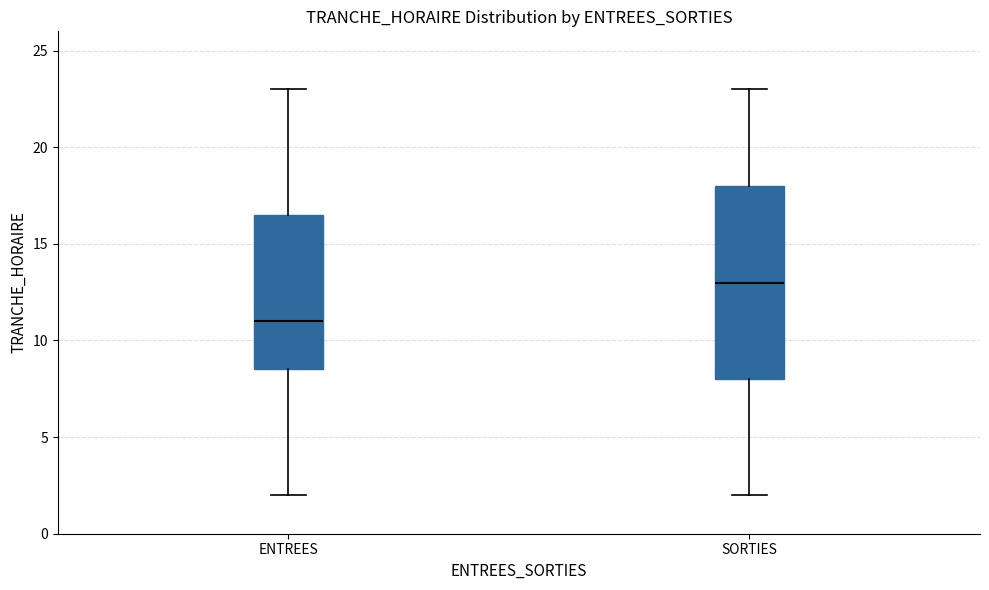

Which box's median line is the lowest?

ENTREES